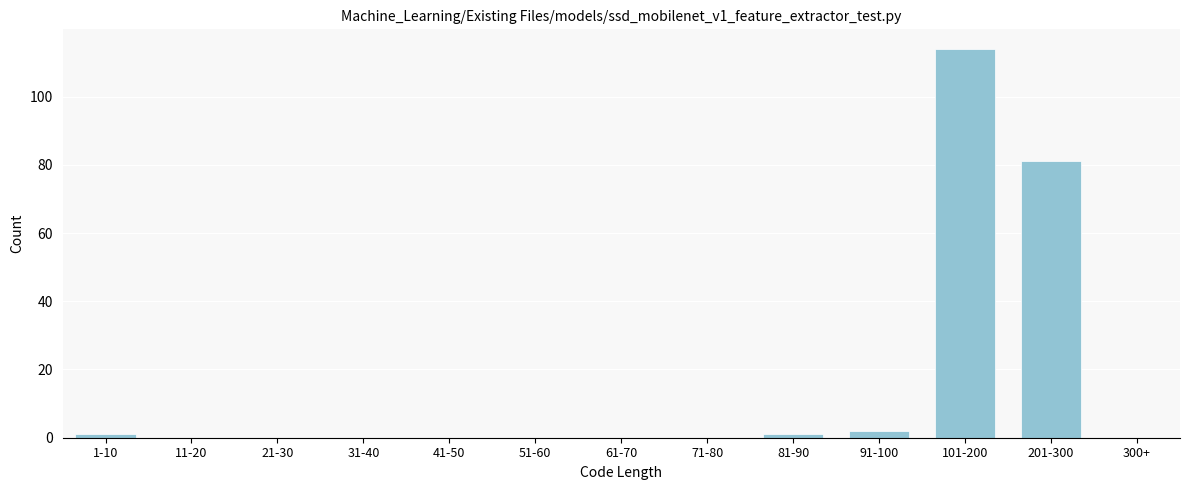

Reading right to left, list all the values displayed in this chart.

300+=0	201-300=81	101-200=114	91-100=2	81-90=1	71-80=0	61-70=0	51-60=0	41-50=0	31-40=0	21-30=0	11-20=0	1-10=1